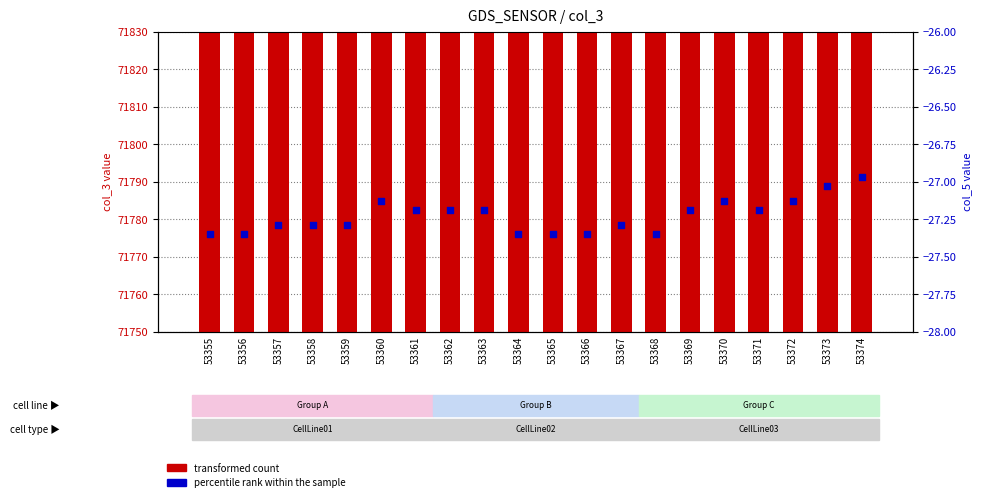

What are all the series names shown in the legend?

transformed count, percentile rank within the sample